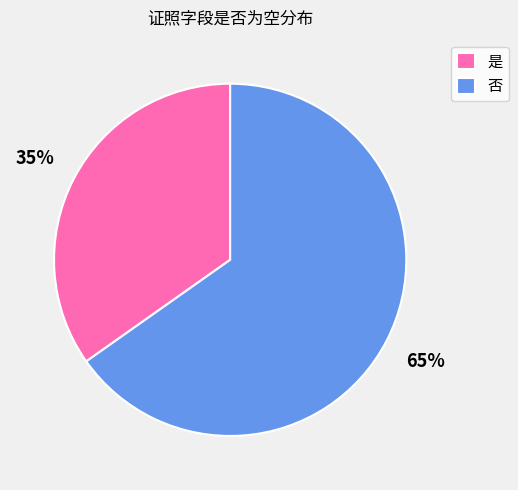

Between 否 and 是, which is larger?

否